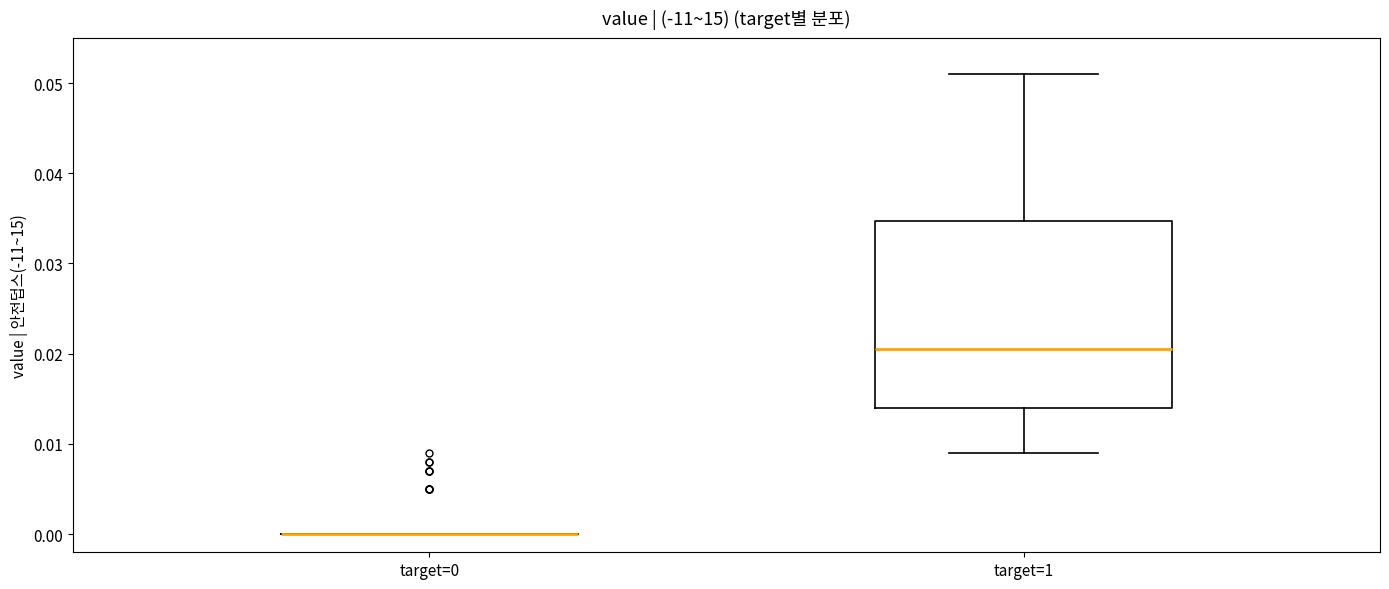

Reading left to right, transcribe this box plot: for each box, give where its median line is, the range the box spans, and where its two whiskers end, as read against the y-axis. The values are not printed on the chart, so give them approximately, as read against the axis.

target=0: box collapsed to a line at 0.000, whiskers 0.000 to 0.000
target=1: median 0.021, box 0.014 to 0.035, whiskers 0.009 to 0.051